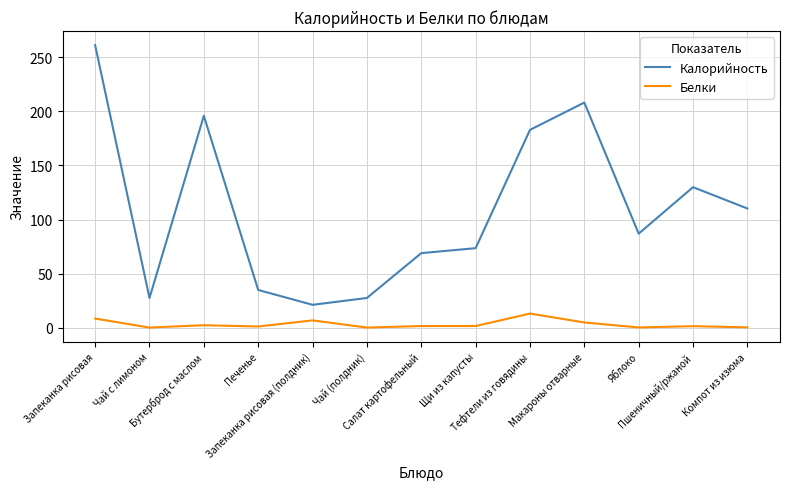

Rank the series by their average value, from highest to lowest.

Калорийность, Белки